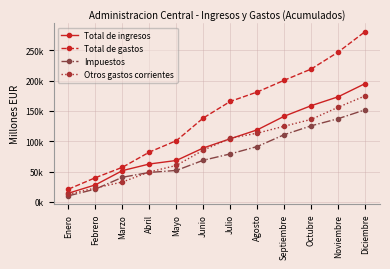

What is the value of the Impuestos point at the 2nd from the left?

21052